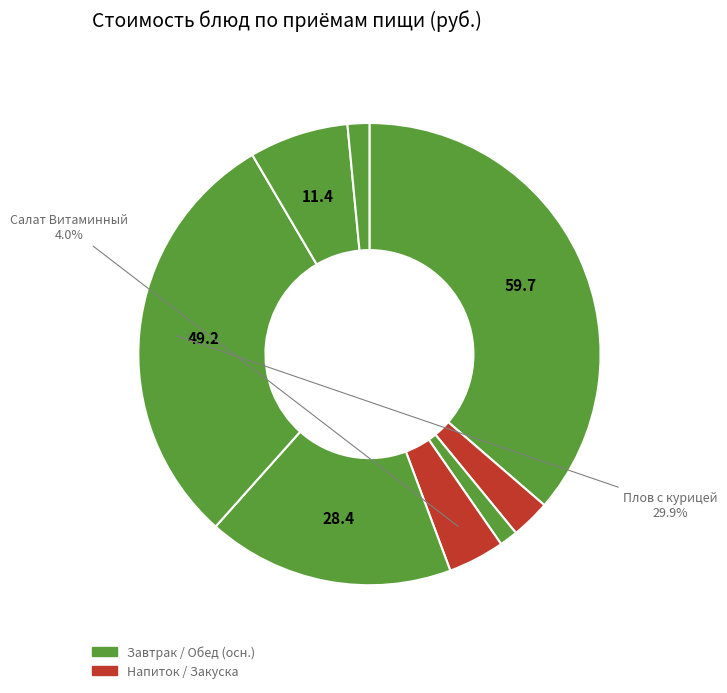

Which slice is the largest?

Пудинг творожно-пшеничный